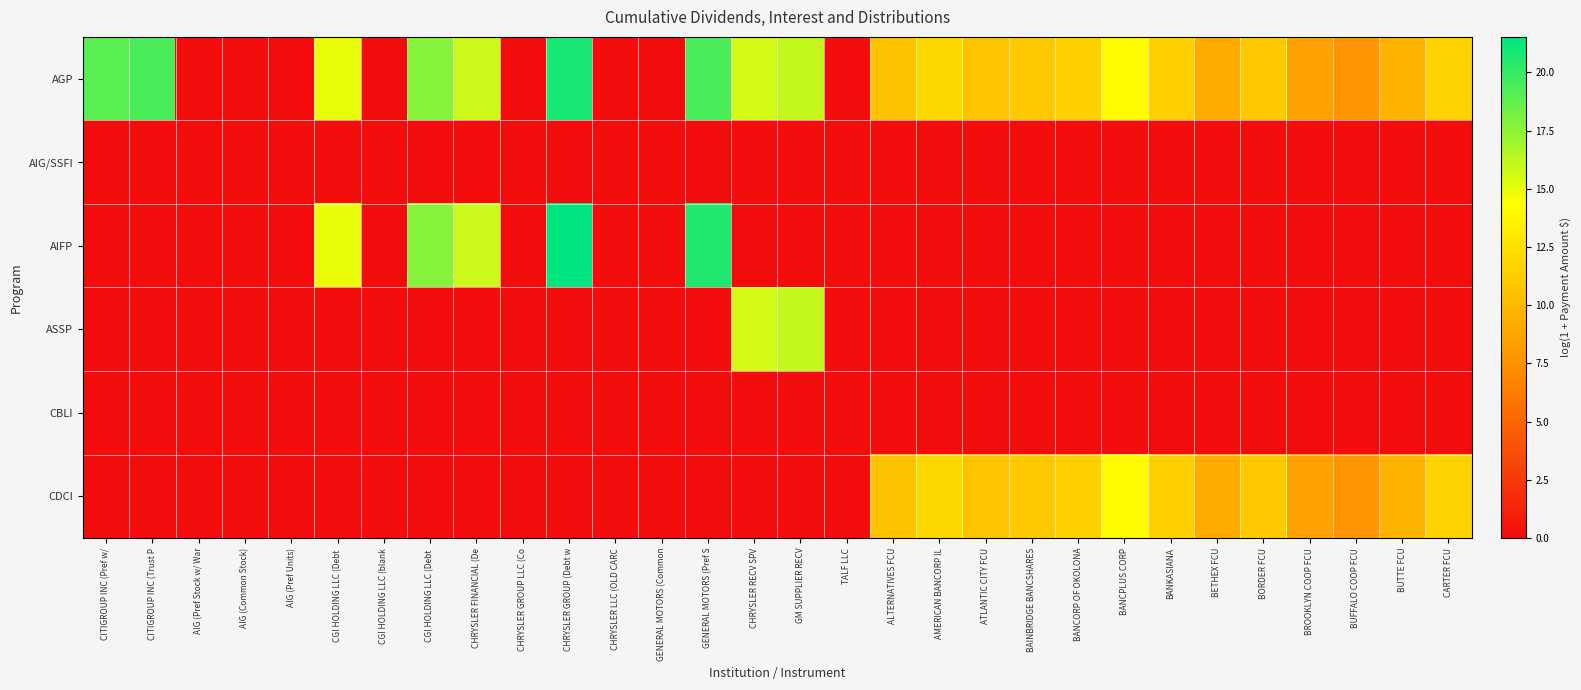

Reading right to left, extract all data points from this chart.

AGP: CARTER FCU=11.6	BUTTE FCU=9.8	BUFFALO COOP FCU=7.9	BROOKLYN COOP FCU=8.6	BORDER FCU=11.0	BETHEX FCU=9.1	BANKASIANA=11.4	BANCPLUS CORP=14.2	BANCORP OF OKOLONA=11.4	BAINBRIDGE BANCSHARES=11.0	ATLANTIC CITY FCU=10.7	AMERICAN BANCORP IL=11.9	ALTERNATIVES FCU=10.6	TALF LLC=0.0	GM SUPPLIER RECV=16.0	CHRYSLER RECV SPV=15.6	GENERAL MOTORS (Pref S=19.4	GENERAL MOTORS (Common=0.0	CHRYSLER LLC (OLD CARC=0.0	CHRYSLER GROUP (Debt w=20.8	CHRYSLER GROUP LLC (Co=0.0	CHRYSLER FINANCIAL (De=15.8	CGI HOLDING LLC (Debt =17.8	CGI HOLDING LLC (blank=0.0	CGI HOLDING LLC (Debt =14.9	AIG (Pref Units)=0.0	AIG (Common Stock)=0.0	AIG (Pref Stock w/ War=0.0	CITIGROUP INC (Trust P=19.4	CITIGROUP INC (Pref w/=19.0
AIG/SSFI: CARTER FCU=0.0	BUTTE FCU=0.0	BUFFALO COOP FCU=0.0	BROOKLYN COOP FCU=0.0	BORDER FCU=0.0	BETHEX FCU=0.0	BANKASIANA=0.0	BANCPLUS CORP=0.0	BANCORP OF OKOLONA=0.0	BAINBRIDGE BANCSHARES=0.0	ATLANTIC CITY FCU=0.0	AMERICAN BANCORP IL=0.0	ALTERNATIVES FCU=0.0	TALF LLC=0.0	GM SUPPLIER RECV=0.0	CHRYSLER RECV SPV=0.0	GENERAL MOTORS (Pref S=0.0	GENERAL MOTORS (Common=0.0	CHRYSLER LLC (OLD CARC=0.0	CHRYSLER GROUP (Debt w=0.0	CHRYSLER GROUP LLC (Co=0.0	CHRYSLER FINANCIAL (De=0.0	CGI HOLDING LLC (Debt =0.0	CGI HOLDING LLC (blank=0.0	CGI HOLDING LLC (Debt =0.0	AIG (Pref Units)=0.0	AIG (Common Stock)=0.0	AIG (Pref Stock w/ War=0.0	CITIGROUP INC (Trust P=0.0	CITIGROUP INC (Pref w/=0.0
AIFP: CARTER FCU=0.0	BUTTE FCU=0.0	BUFFALO COOP FCU=0.0	BROOKLYN COOP FCU=0.0	BORDER FCU=0.0	BETHEX FCU=0.0	BANKASIANA=0.0	BANCPLUS CORP=0.0	BANCORP OF OKOLONA=0.0	BAINBRIDGE BANCSHARES=0.0	ATLANTIC CITY FCU=0.0	AMERICAN BANCORP IL=0.0	ALTERNATIVES FCU=0.0	TALF LLC=0.0	GM SUPPLIER RECV=0.0	CHRYSLER RECV SPV=0.0	GENERAL MOTORS (Pref S=20.6	GENERAL MOTORS (Common=0.0	CHRYSLER LLC (OLD CARC=0.0	CHRYSLER GROUP (Debt w=21.5	CHRYSLER GROUP LLC (Co=0.0	CHRYSLER FINANCIAL (De=15.8	CGI HOLDING LLC (Debt =17.8	CGI HOLDING LLC (blank=0.0	CGI HOLDING LLC (Debt =14.9	AIG (Pref Units)=0.0	AIG (Common Stock)=0.0	AIG (Pref Stock w/ War=0.0	CITIGROUP INC (Trust P=0.0	CITIGROUP INC (Pref w/=0.0
ASSP: CARTER FCU=0.0	BUTTE FCU=0.0	BUFFALO COOP FCU=0.0	BROOKLYN COOP FCU=0.0	BORDER FCU=0.0	BETHEX FCU=0.0	BANKASIANA=0.0	BANCPLUS CORP=0.0	BANCORP OF OKOLONA=0.0	BAINBRIDGE BANCSHARES=0.0	ATLANTIC CITY FCU=0.0	AMERICAN BANCORP IL=0.0	ALTERNATIVES FCU=0.0	TALF LLC=0.0	GM SUPPLIER RECV=16.0	CHRYSLER RECV SPV=15.6	GENERAL MOTORS (Pref S=0.0	GENERAL MOTORS (Common=0.0	CHRYSLER LLC (OLD CARC=0.0	CHRYSLER GROUP (Debt w=0.0	CHRYSLER GROUP LLC (Co=0.0	CHRYSLER FINANCIAL (De=0.0	CGI HOLDING LLC (Debt =0.0	CGI HOLDING LLC (blank=0.0	CGI HOLDING LLC (Debt =0.0	AIG (Pref Units)=0.0	AIG (Common Stock)=0.0	AIG (Pref Stock w/ War=0.0	CITIGROUP INC (Trust P=0.0	CITIGROUP INC (Pref w/=0.0
CBLI: CARTER FCU=0.0	BUTTE FCU=0.0	BUFFALO COOP FCU=0.0	BROOKLYN COOP FCU=0.0	BORDER FCU=0.0	BETHEX FCU=0.0	BANKASIANA=0.0	BANCPLUS CORP=0.0	BANCORP OF OKOLONA=0.0	BAINBRIDGE BANCSHARES=0.0	ATLANTIC CITY FCU=0.0	AMERICAN BANCORP IL=0.0	ALTERNATIVES FCU=0.0	TALF LLC=0.0	GM SUPPLIER RECV=0.0	CHRYSLER RECV SPV=0.0	GENERAL MOTORS (Pref S=0.0	GENERAL MOTORS (Common=0.0	CHRYSLER LLC (OLD CARC=0.0	CHRYSLER GROUP (Debt w=0.0	CHRYSLER GROUP LLC (Co=0.0	CHRYSLER FINANCIAL (De=0.0	CGI HOLDING LLC (Debt =0.0	CGI HOLDING LLC (blank=0.0	CGI HOLDING LLC (Debt =0.0	AIG (Pref Units)=0.0	AIG (Common Stock)=0.0	AIG (Pref Stock w/ War=0.0	CITIGROUP INC (Trust P=0.0	CITIGROUP INC (Pref w/=0.0
CDCI: CARTER FCU=11.6	BUTTE FCU=9.8	BUFFALO COOP FCU=7.9	BROOKLYN COOP FCU=8.6	BORDER FCU=11.0	BETHEX FCU=9.1	BANKASIANA=11.4	BANCPLUS CORP=14.2	BANCORP OF OKOLONA=11.4	BAINBRIDGE BANCSHARES=11.0	ATLANTIC CITY FCU=10.7	AMERICAN BANCORP IL=11.9	ALTERNATIVES FCU=10.6	TALF LLC=0.0	GM SUPPLIER RECV=0.0	CHRYSLER RECV SPV=0.0	GENERAL MOTORS (Pref S=0.0	GENERAL MOTORS (Common=0.0	CHRYSLER LLC (OLD CARC=0.0	CHRYSLER GROUP (Debt w=0.0	CHRYSLER GROUP LLC (Co=0.0	CHRYSLER FINANCIAL (De=0.0	CGI HOLDING LLC (Debt =0.0	CGI HOLDING LLC (blank=0.0	CGI HOLDING LLC (Debt =0.0	AIG (Pref Units)=0.0	AIG (Common Stock)=0.0	AIG (Pref Stock w/ War=0.0	CITIGROUP INC (Trust P=0.0	CITIGROUP INC (Pref w/=0.0